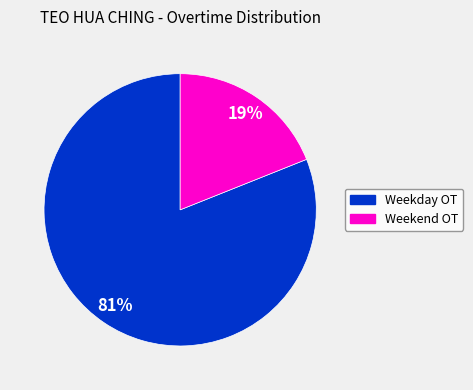

Is it true that Weekend OT is 26% of the pie?

False